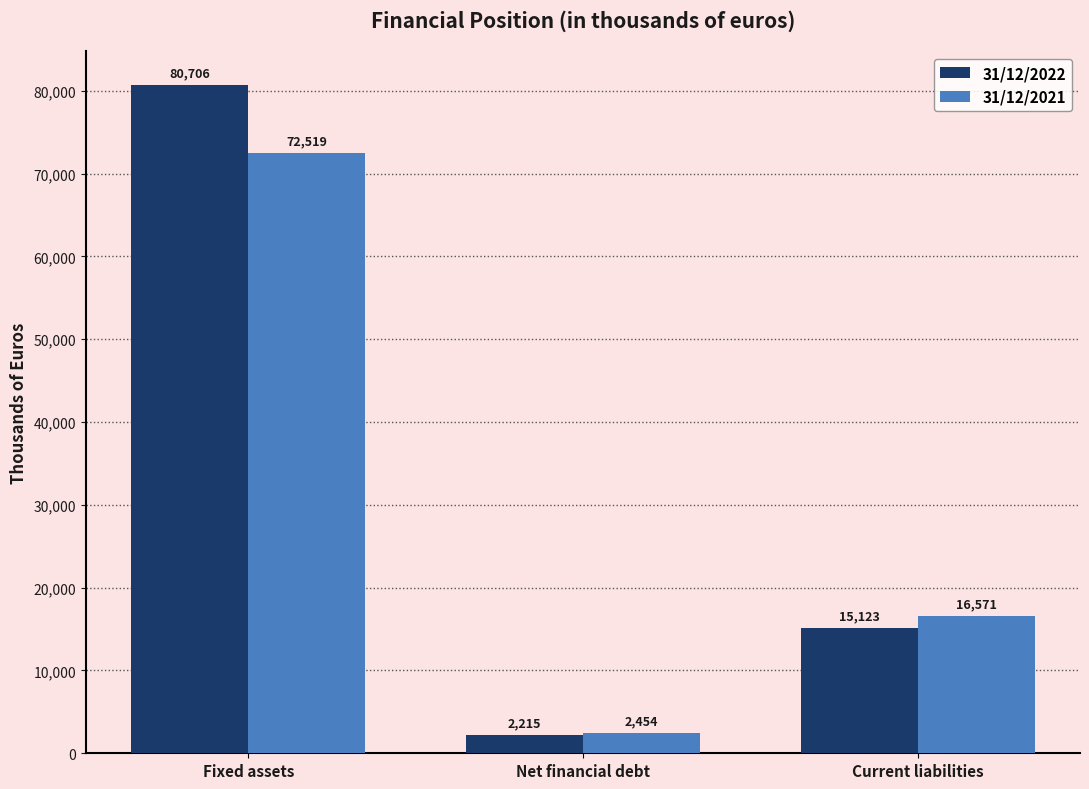

Which category has the highest value across all series?

Fixed assets